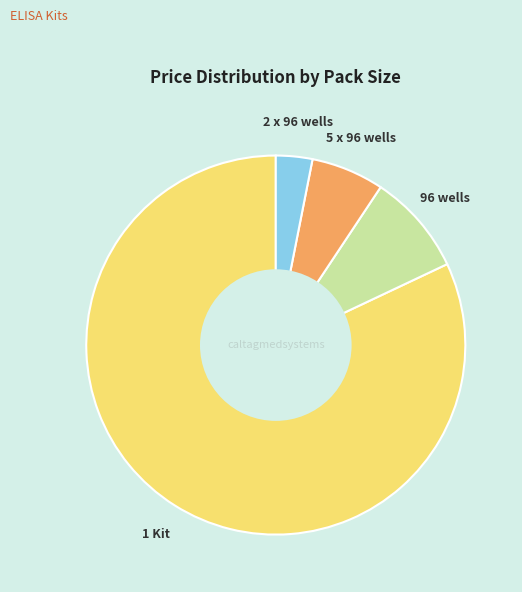

Which slice is the smallest?

2 x 96 wells